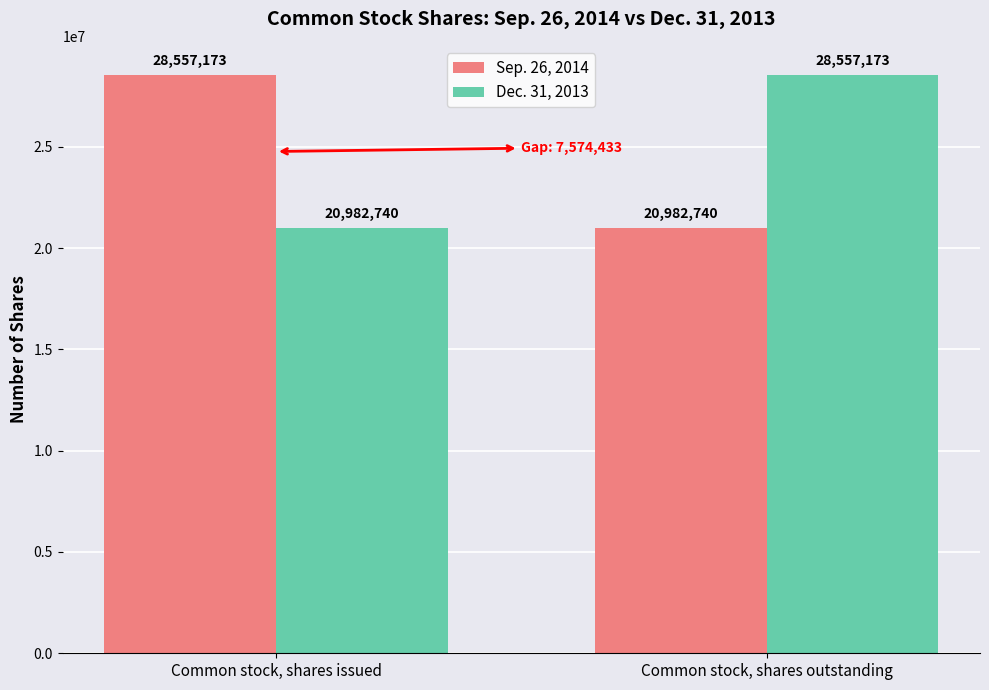

What is the label of the 1st bar from the left?

Common stock, shares issued